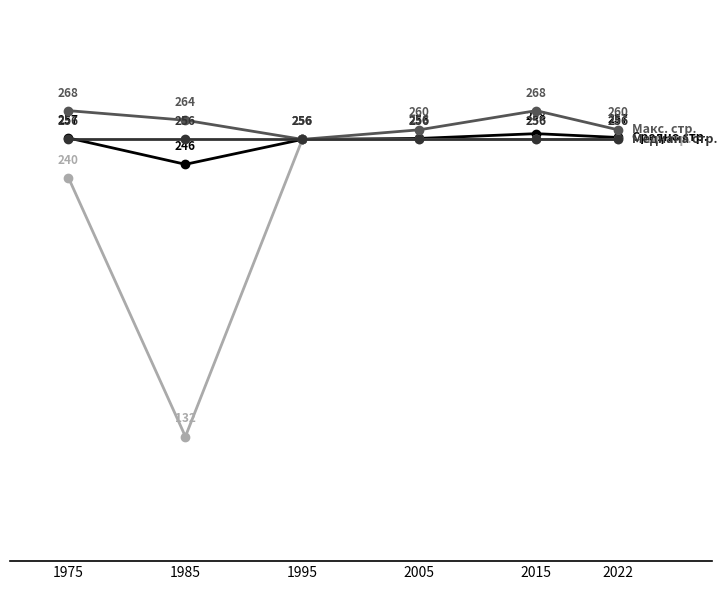

What is the difference between the highest and lowest values at 1975?

28.0